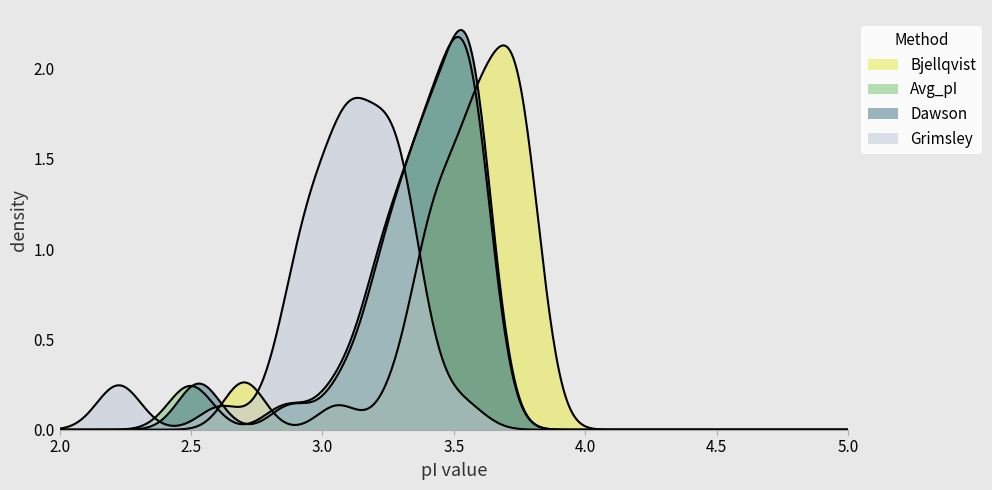

True or false: Nozaki has a value of 0.0 at 18.

False